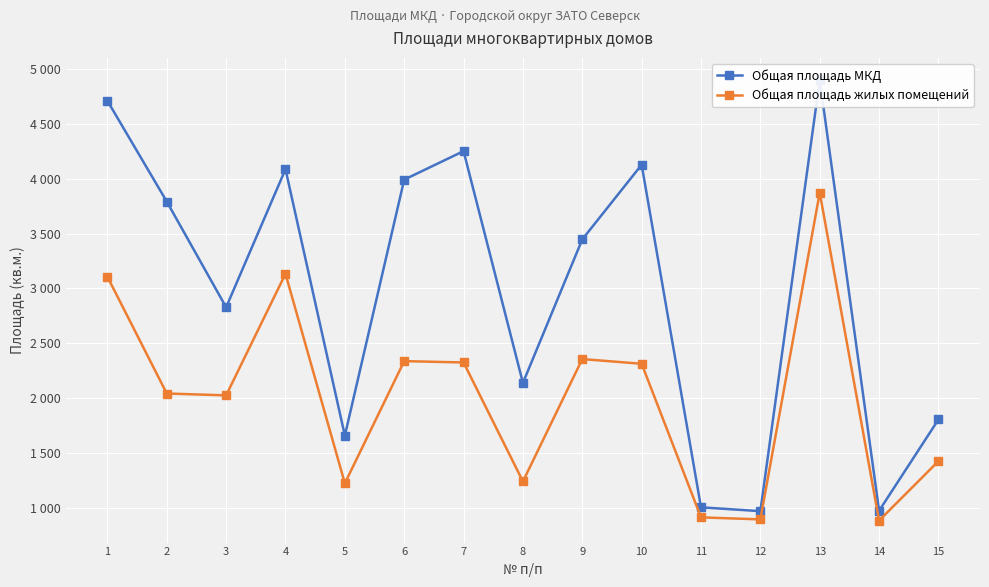

Which label corresponds to the largest value in the chart?

13